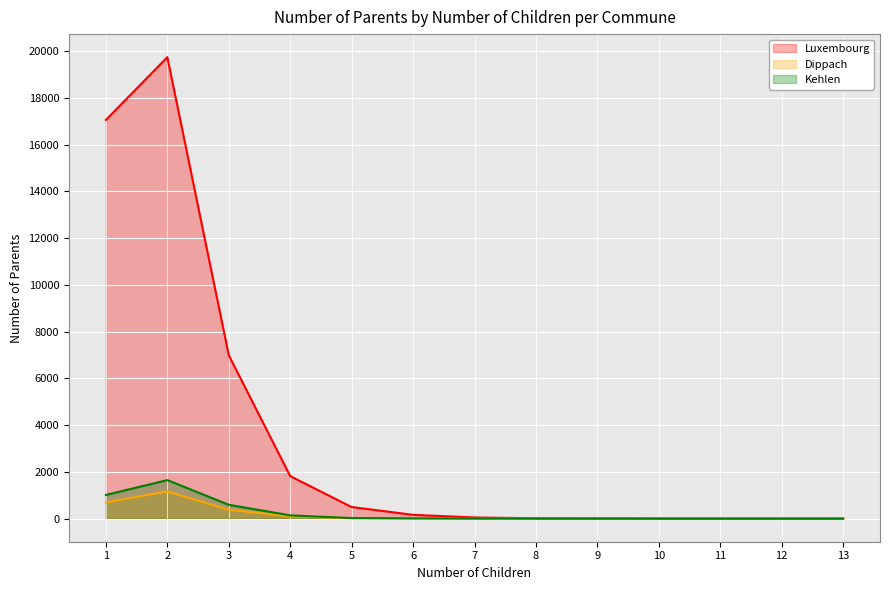

How many series are shown in this chart?

3